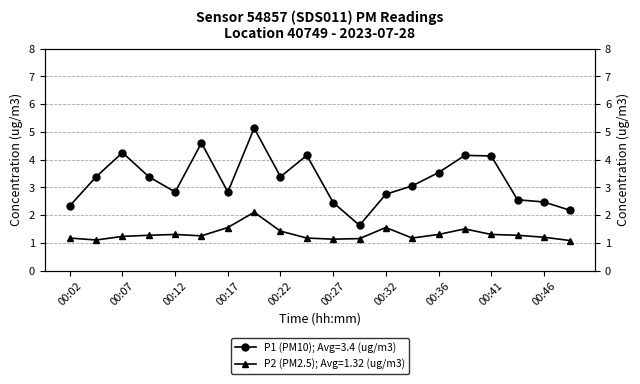

True or false: P2 and P1 cross at least once.

False